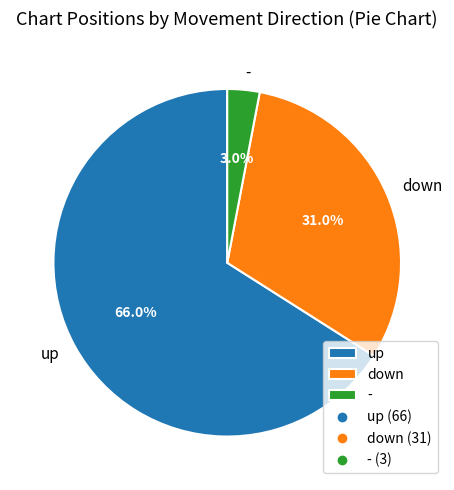

Which has a higher value, down or -?

down